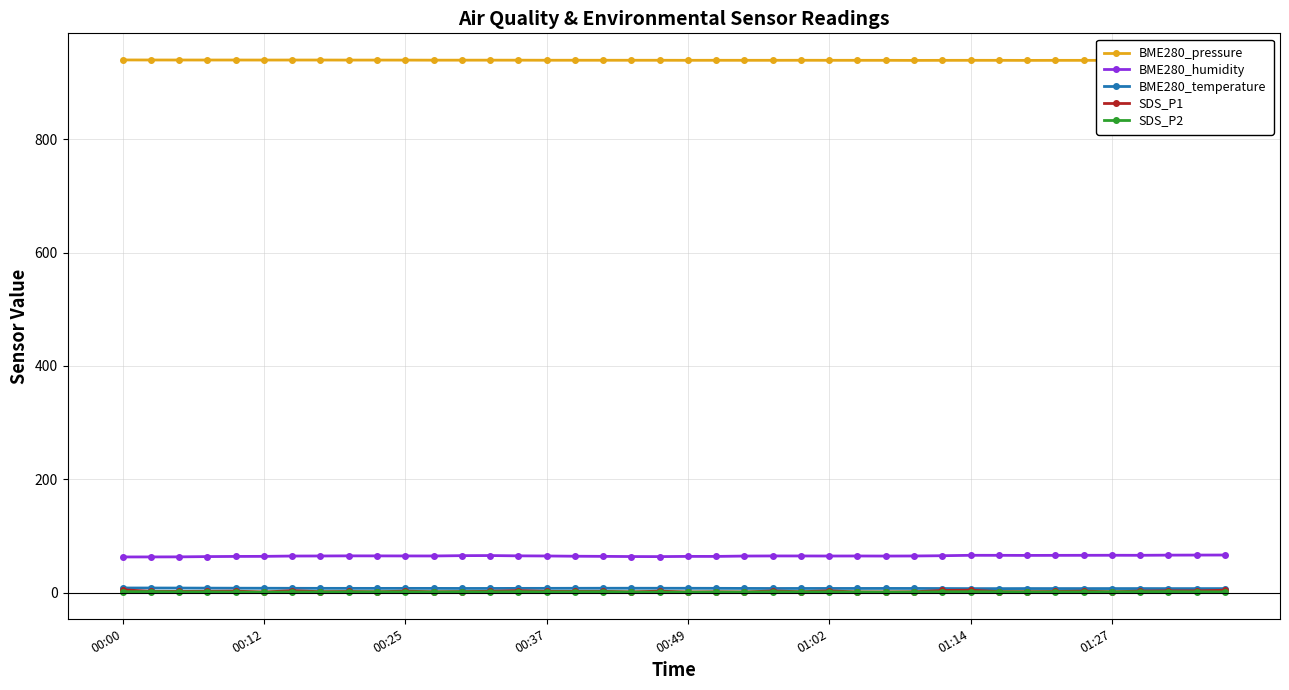

What is the value of the BME280_humidity point at the 36th from the left?

65.8